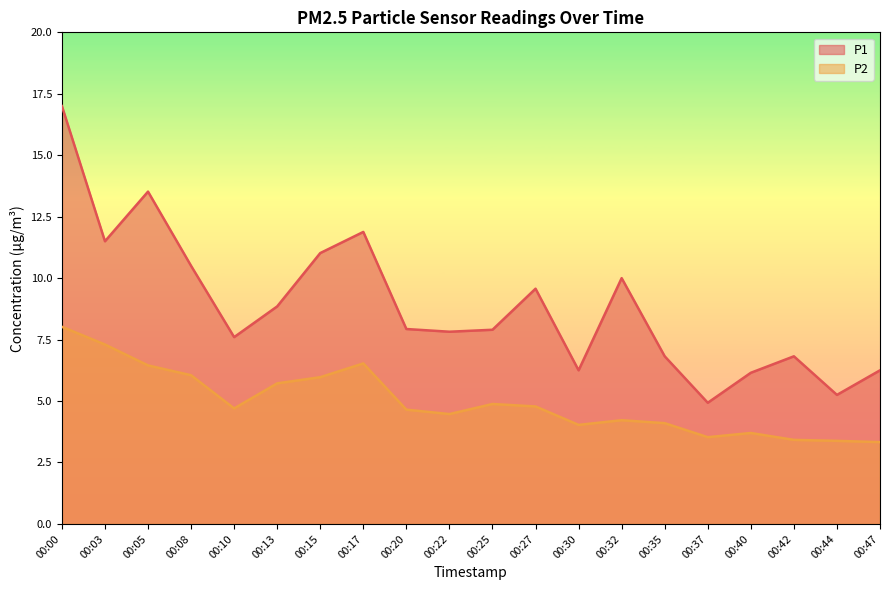

Which series changed the most between 00:22 and 00:30?

P1